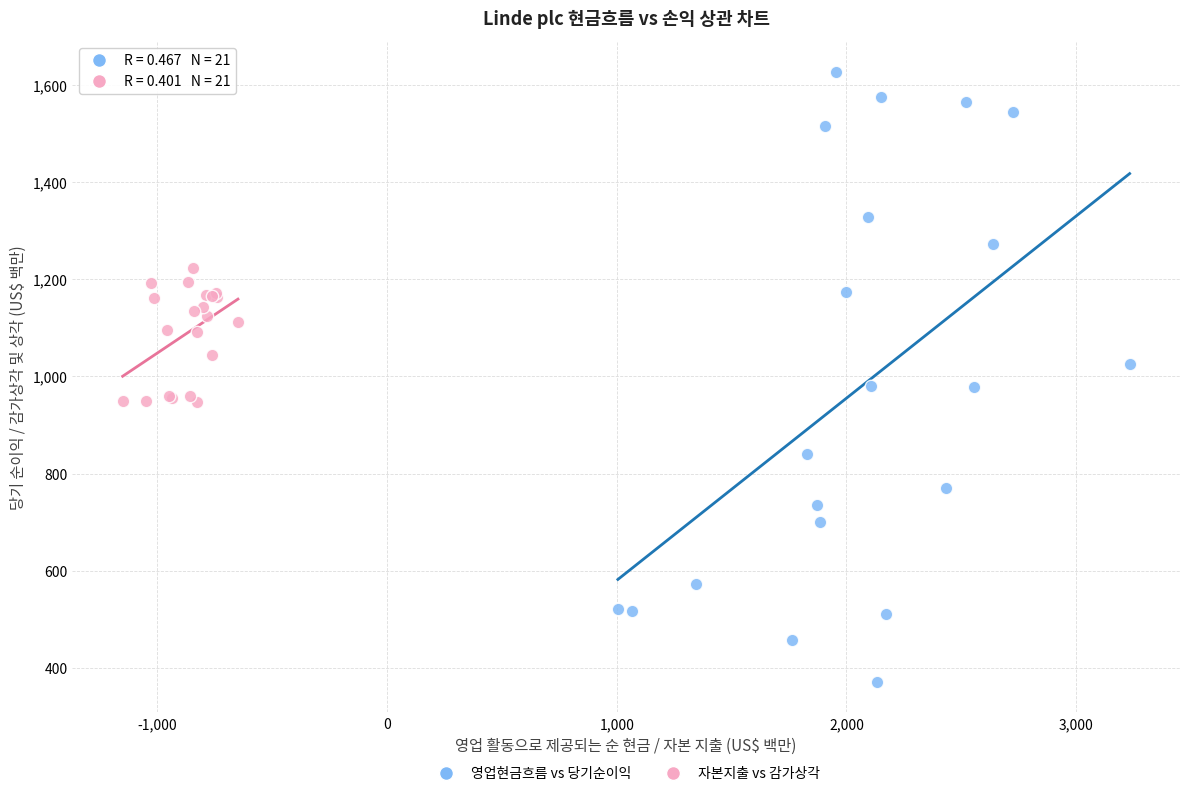

Which series has the widest spread of Y values?

영업현금흐름 vs 당기순이익